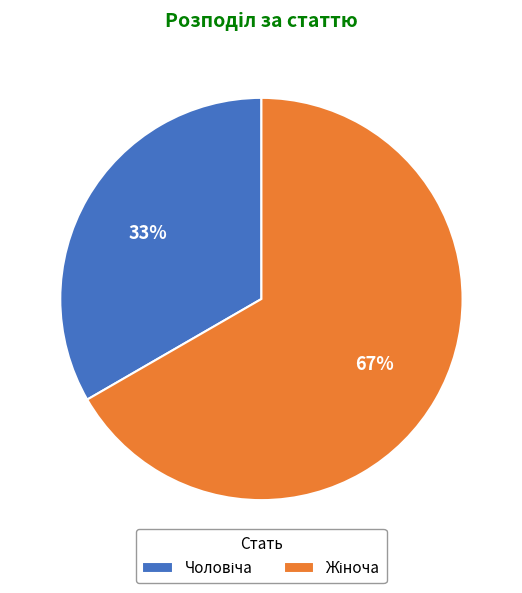

Is there any slice that represents more than half of the pie?

Yes